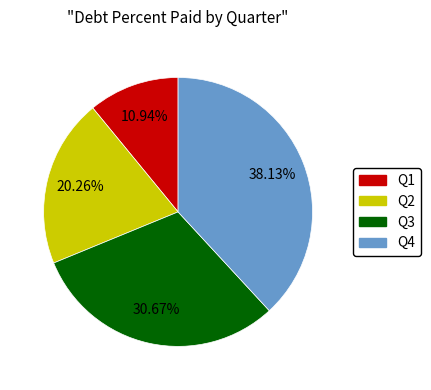

Is there any slice that represents more than half of the pie?

No